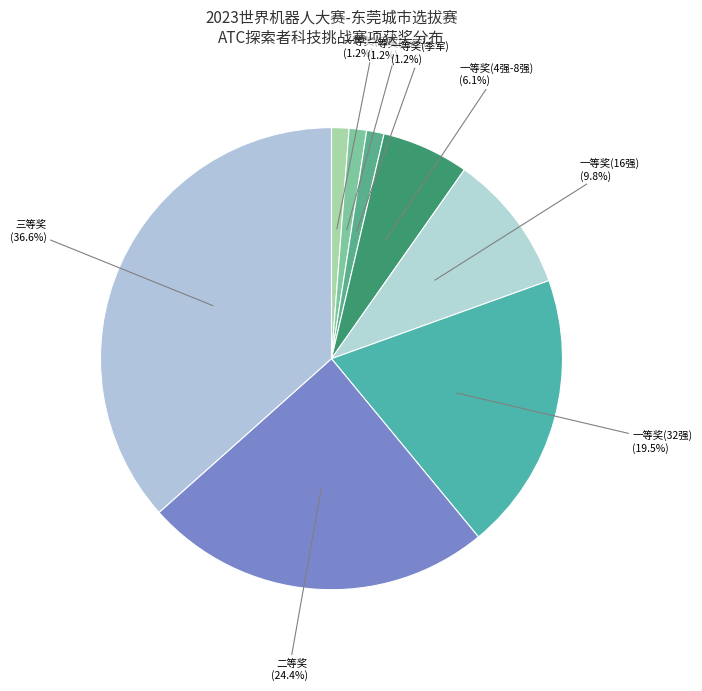

Is there a majority slice in this chart?

No